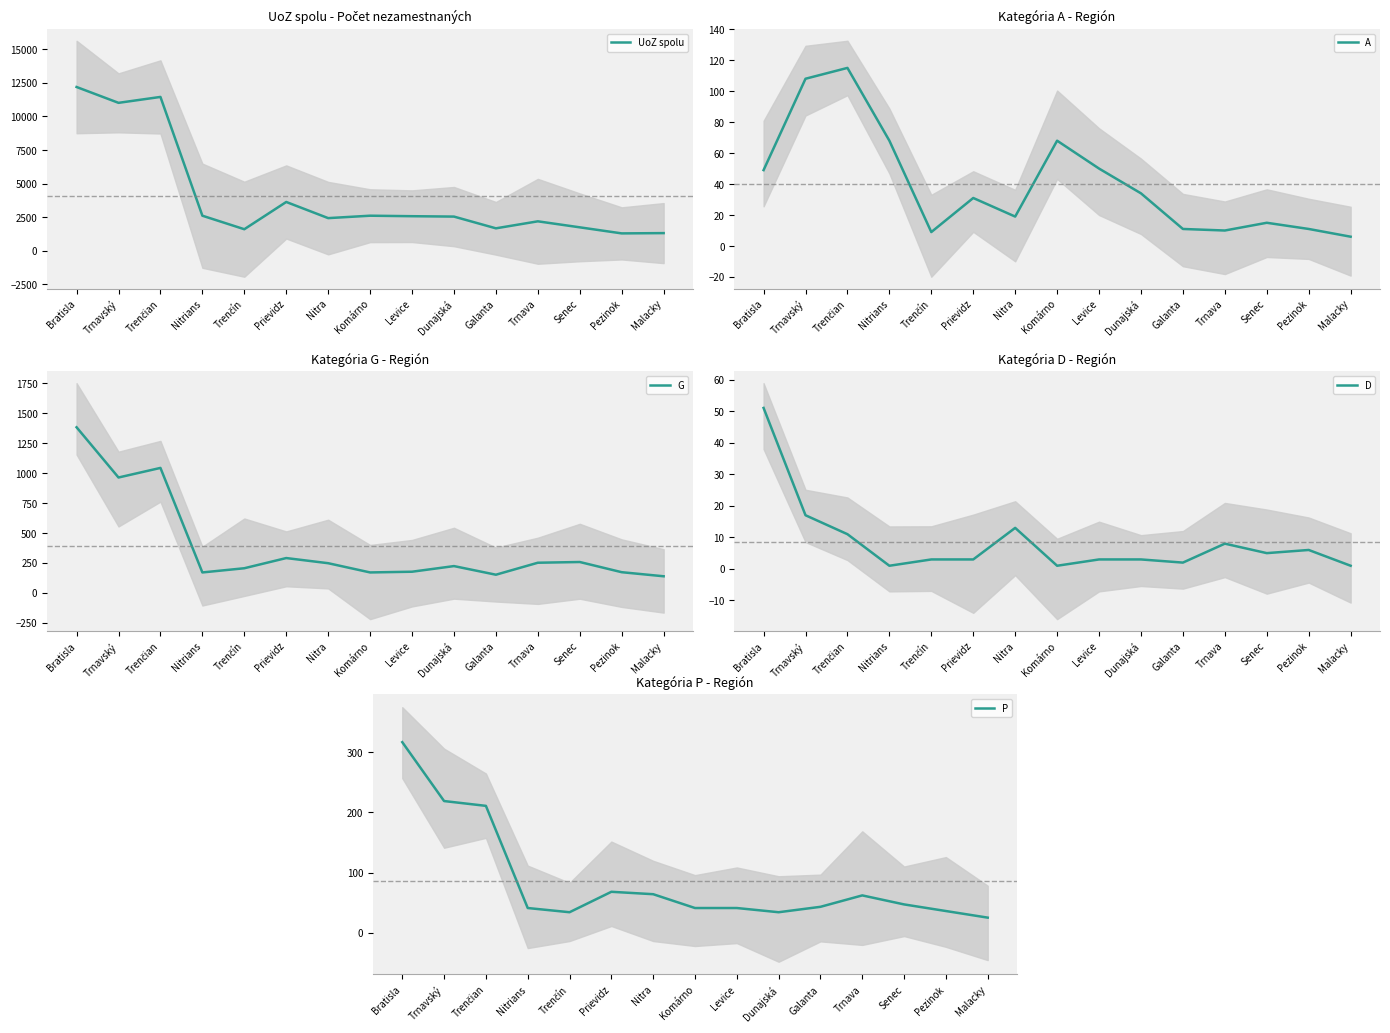

What is the sum of all G values?

5850